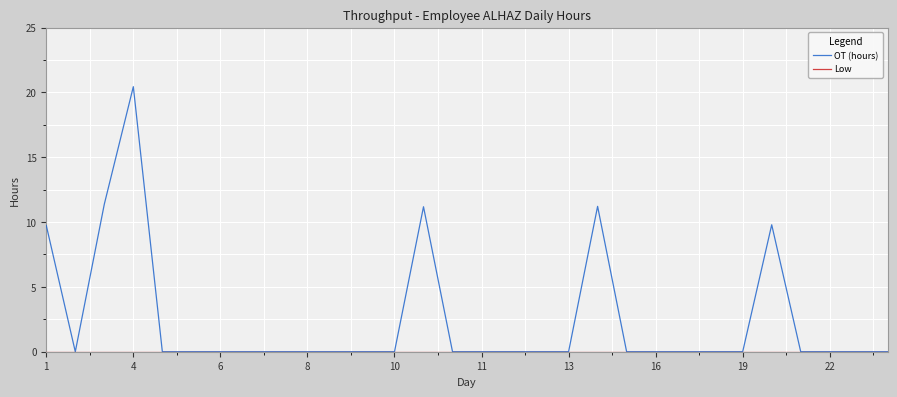

What is the maximum value shown in the chart?

20.4